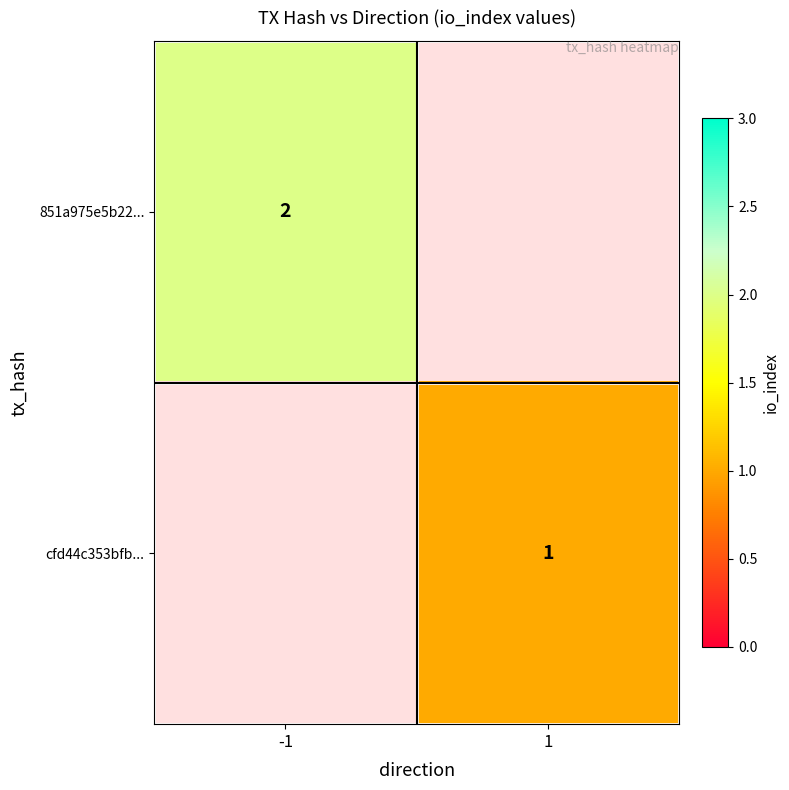

Which has a higher value, 1 or -1?

-1